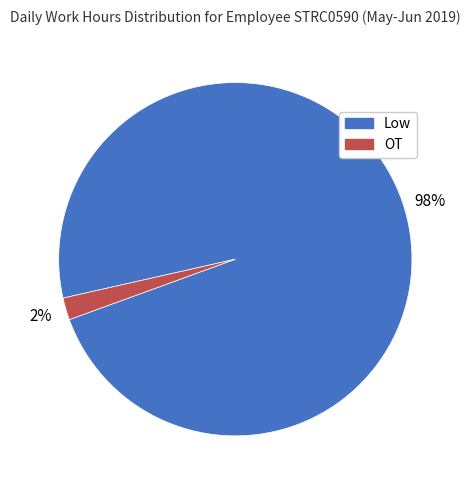

True or false: Low accounts for 1% of the total.

False